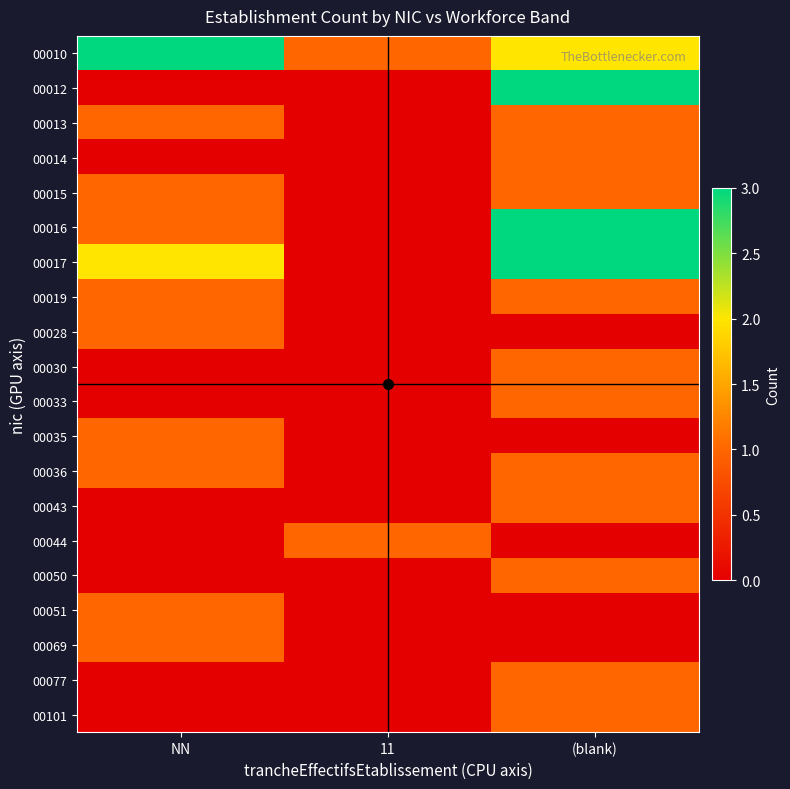

At NN, list the series in order from smallest to largest.

00012, 00014, 00030, 00033, 00043, 00044, 00050, 00077, 00101, 00013, 00015, 00016, 00019, 00028, 00035, 00036, 00051, 00069, 00017, 00010